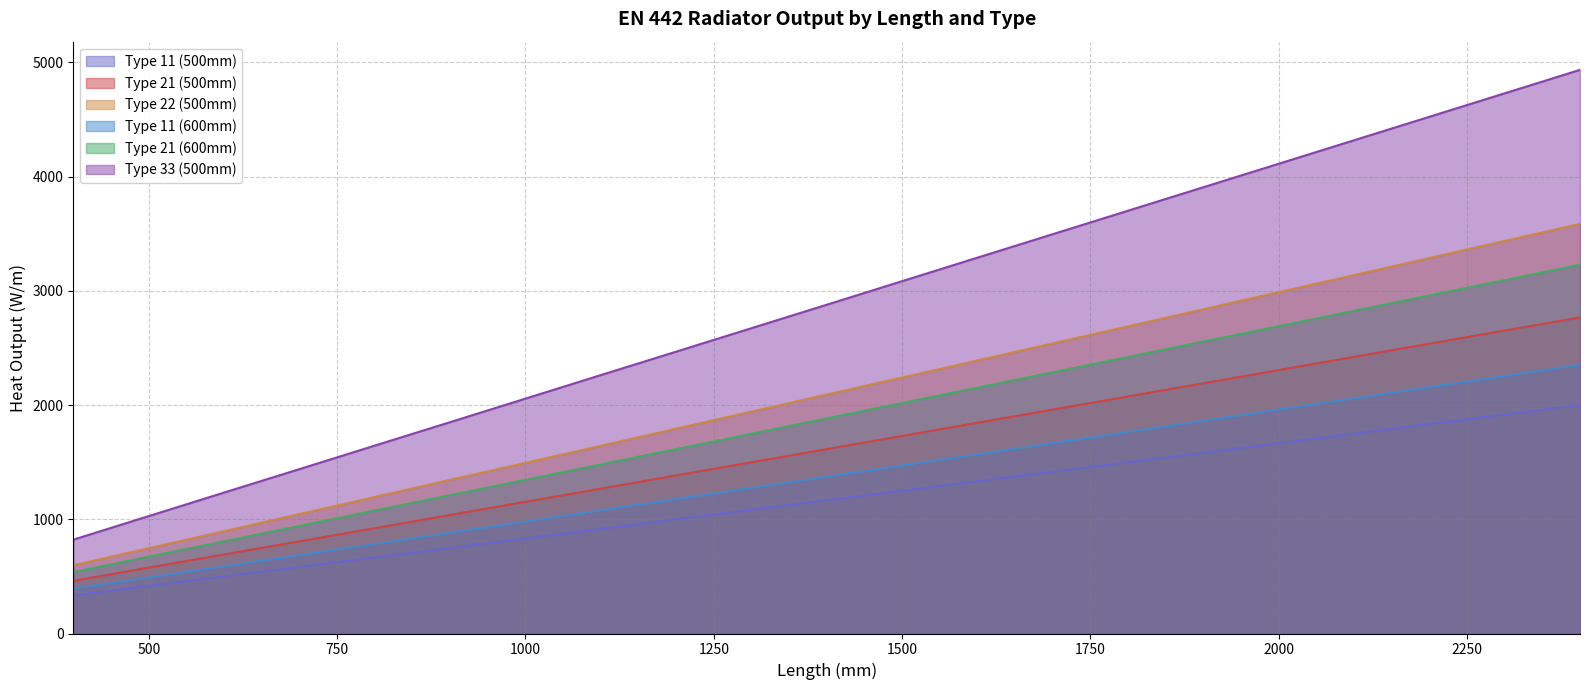

How many distinct data groups are displayed?

6